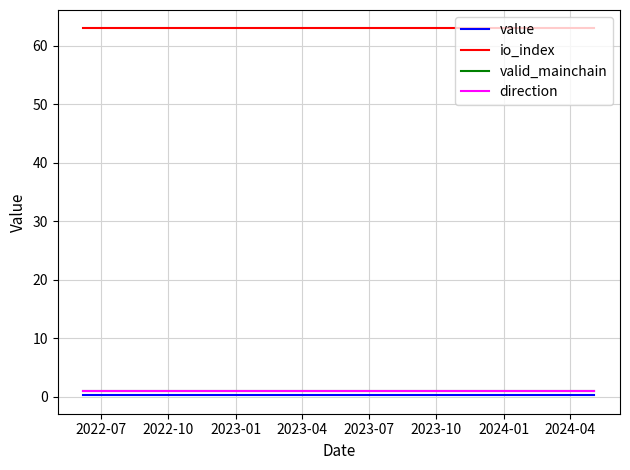

Is this an area chart (filled region under the line)?

No